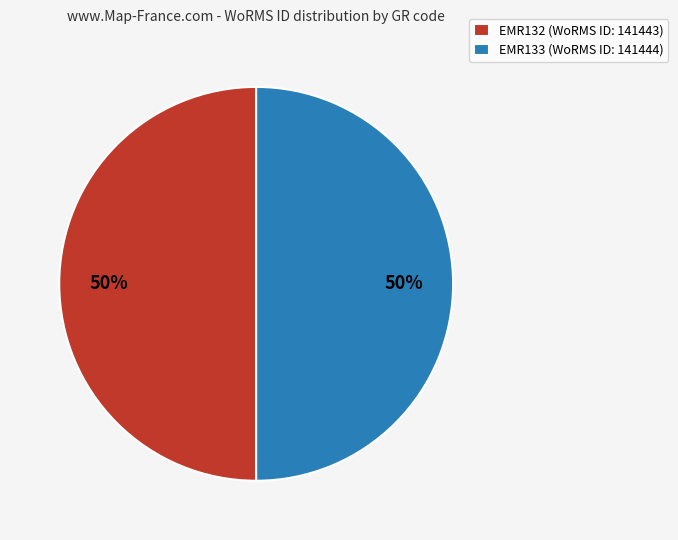

True or false: EMR132 (WoRMS ID: 141443) accounts for 41% of the total.

False